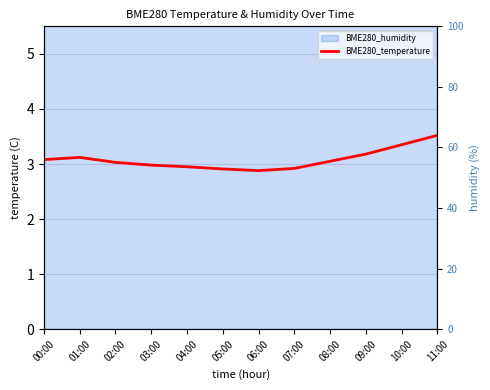

The value at 04:00 is 3.0. True or false?

True